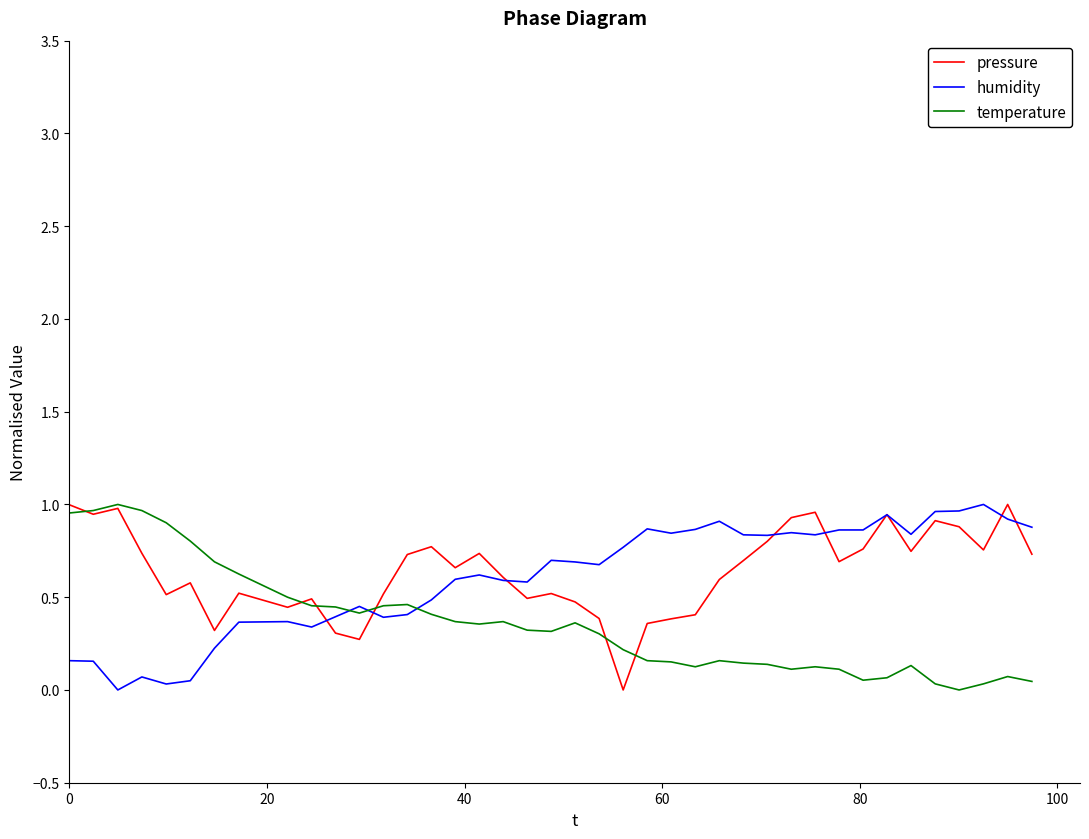

Reading left to right, what are all the values shown in this chart?

pressure: 1.0	0.9	1.0	0.7	0.5	0.6	0.3	0.5	0.4	0.5	0.3	0.3	0.5	0.7	0.8	0.7	0.7	0.6	0.5	0.5	0.5	0.4	0.0	0.4	0.4	0.4	0.6	0.7	0.8	0.9	1.0	0.7	0.8	0.9	0.7	0.9	0.9	0.8	1.0	0.7
humidity: 0.2	0.2	0.0	0.1	0.0	0.0	0.2	0.4	0.4	0.3	0.4	0.5	0.4	0.4	0.5	0.6	0.6	0.6	0.6	0.7	0.7	0.7	0.8	0.9	0.8	0.9	0.9	0.8	0.8	0.8	0.8	0.9	0.9	0.9	0.8	1.0	1.0	1.0	0.9	0.9
temperature: 1.0	1.0	1.0	1.0	0.9	0.8	0.7	0.6	0.5	0.5	0.4	0.4	0.5	0.5	0.4	0.4	0.4	0.4	0.3	0.3	0.4	0.3	0.2	0.2	0.2	0.1	0.2	0.1	0.1	0.1	0.1	0.1	0.1	0.1	0.1	0.0	0.0	0.0	0.1	0.0